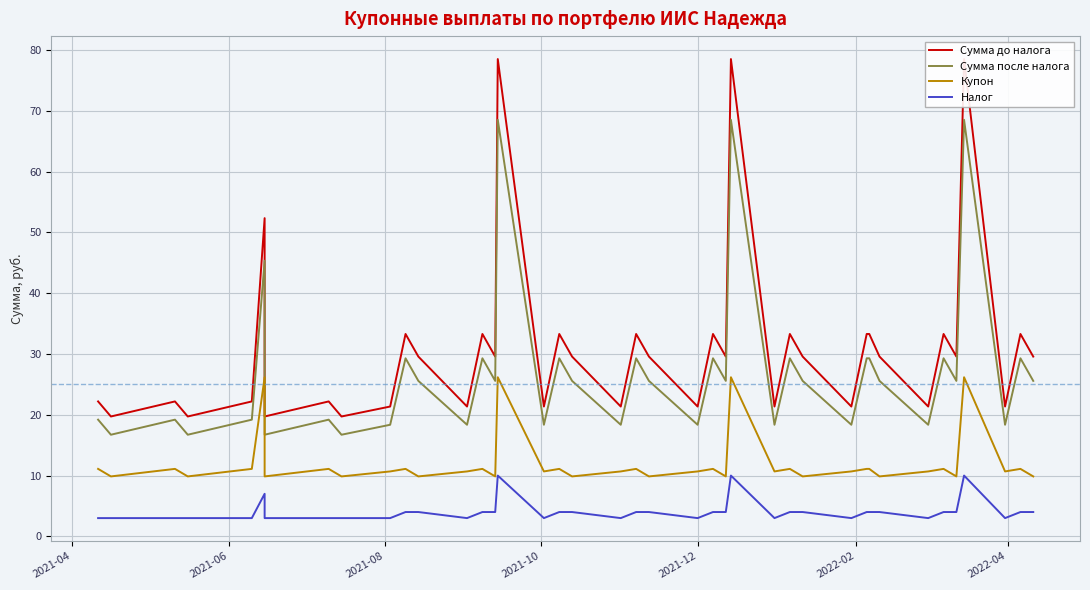

The value of Сумма до налога at 29 is 33.7. True or false?

False